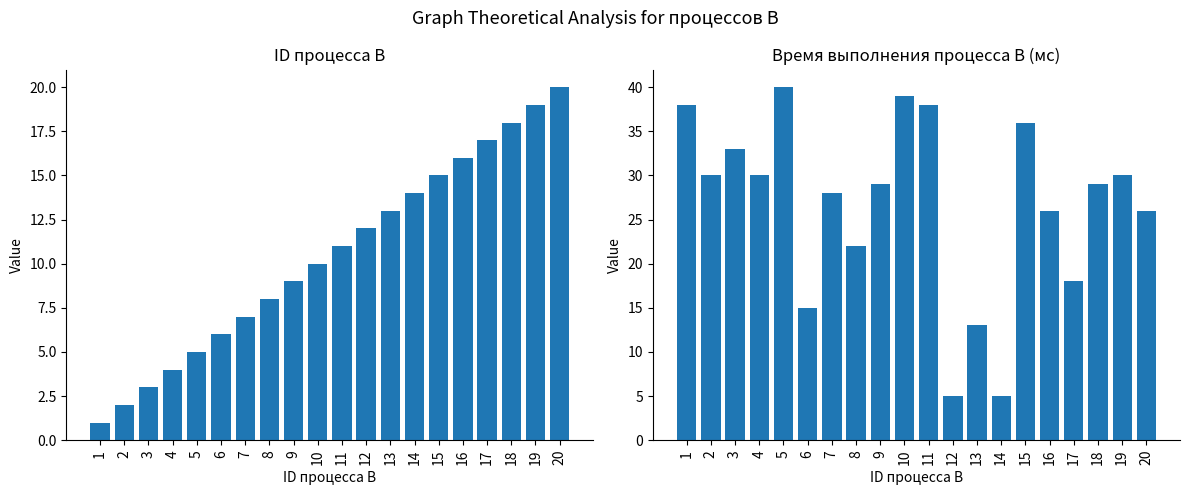

The value of Время выполнения процесса B (мс) at 18 is 29. True or false?

True